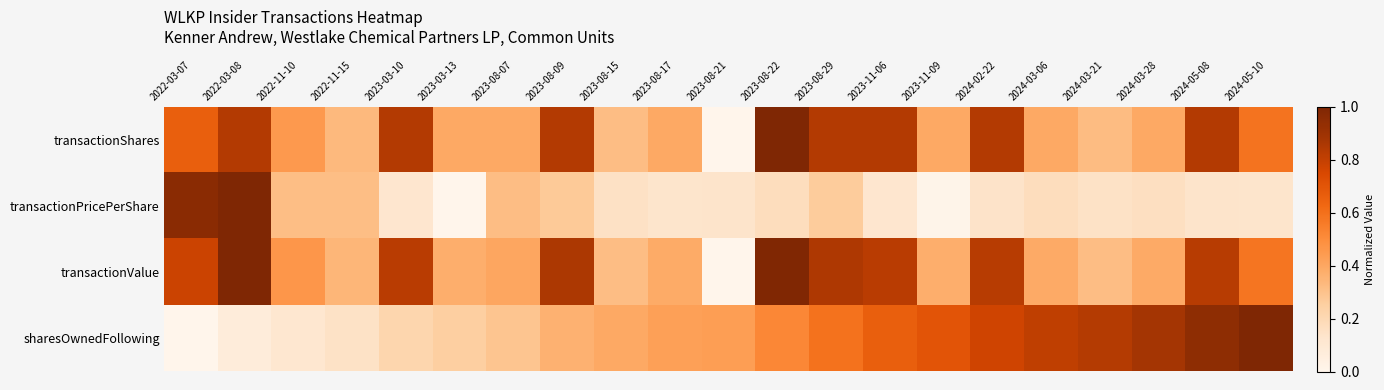

Count the number of data series in this chart.

4